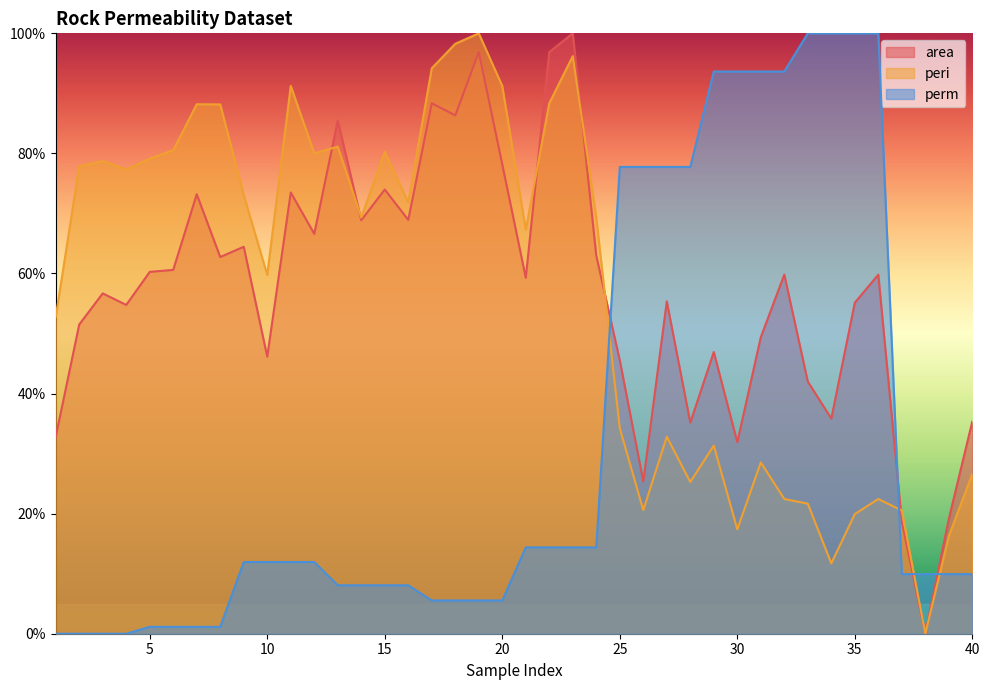

Does the chart have visible grid lines?

No